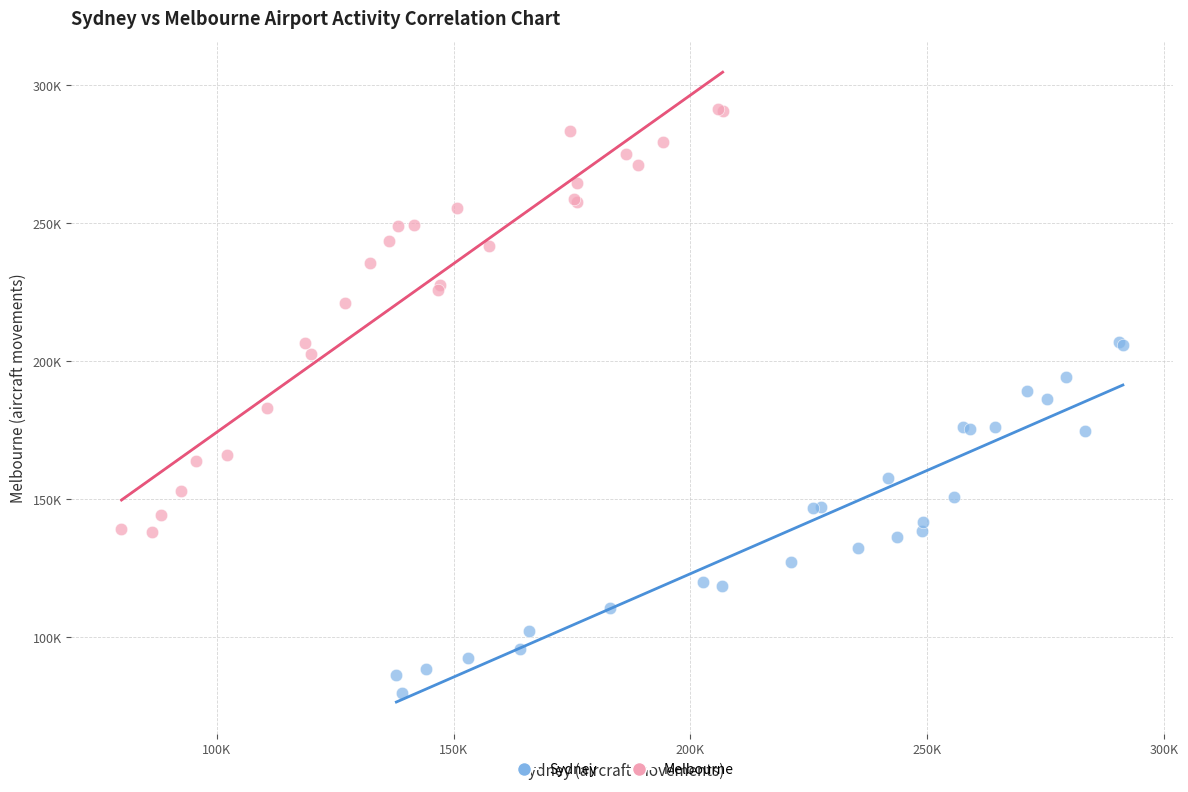

Which series has the largest Y range (max minus min)?

Melbourne